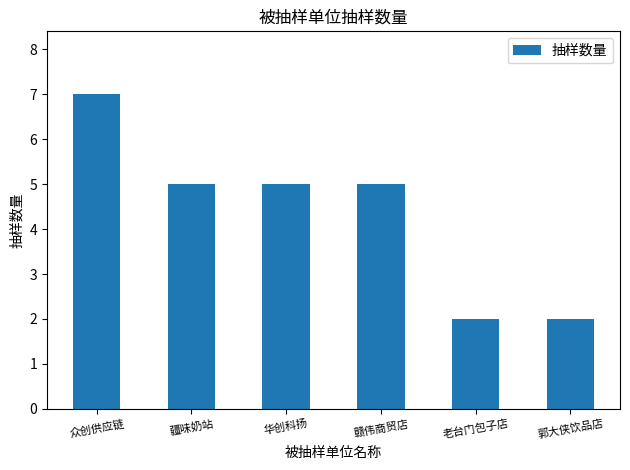

What position from the left is 疆味奶站?

2